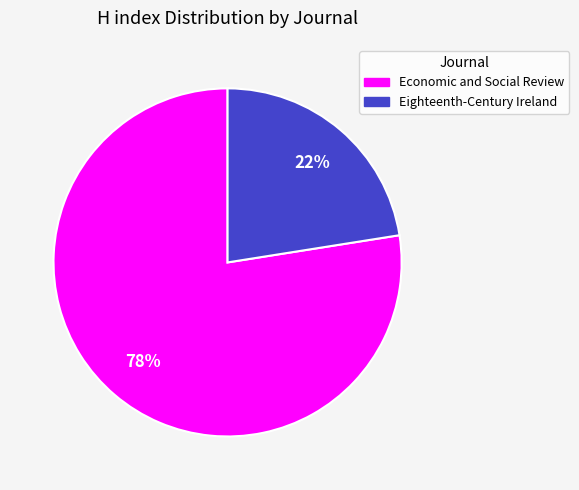

To the nearest percent, what is the combined percentage of Eighteenth-Century Ireland and Economic and Social Review?

100%